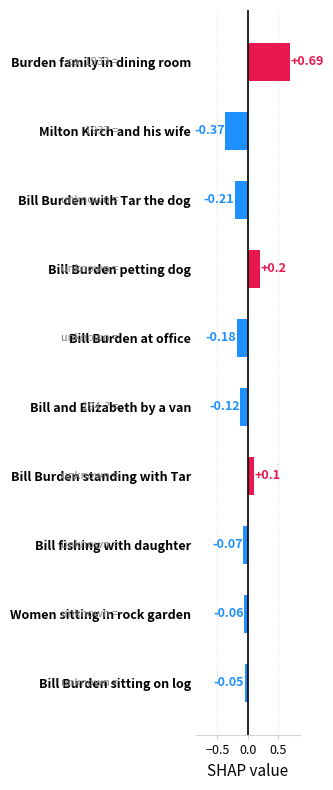

How many series are shown in this chart?

1